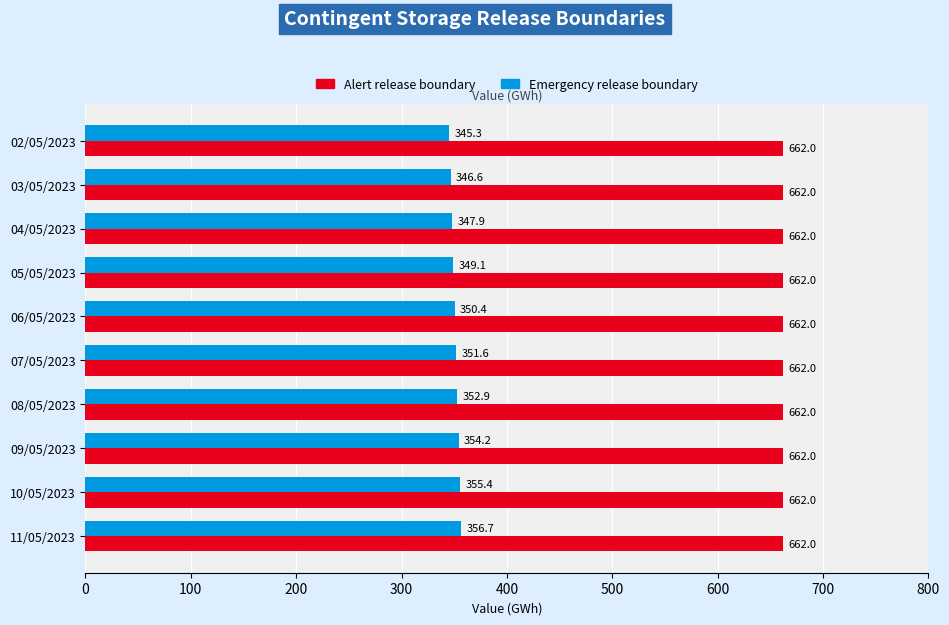

Which series has the largest range (max minus min)?

Emergency release boundary